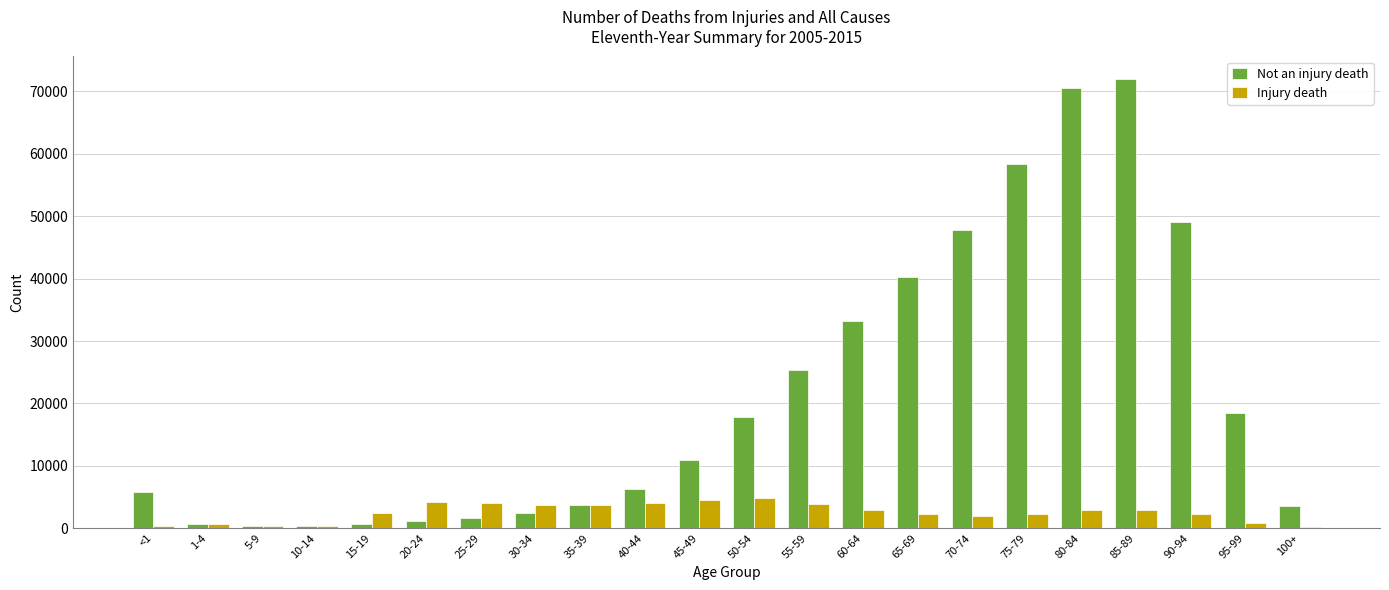

What is the sum of all Not an injury death values?

470328